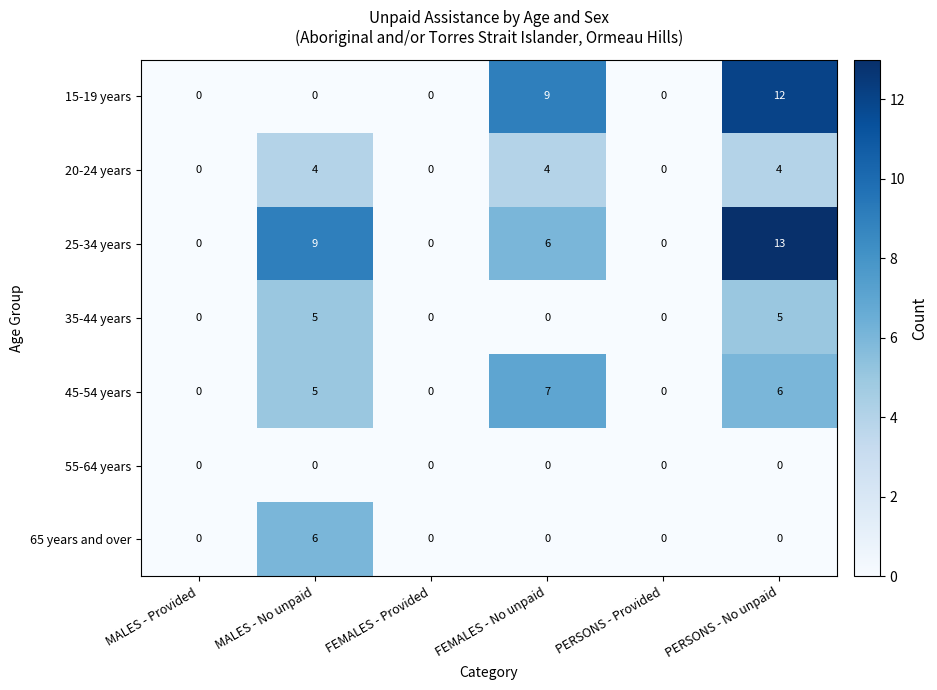

The value of 65 years and over at FEMALES - No unpaid is 0. True or false?

True